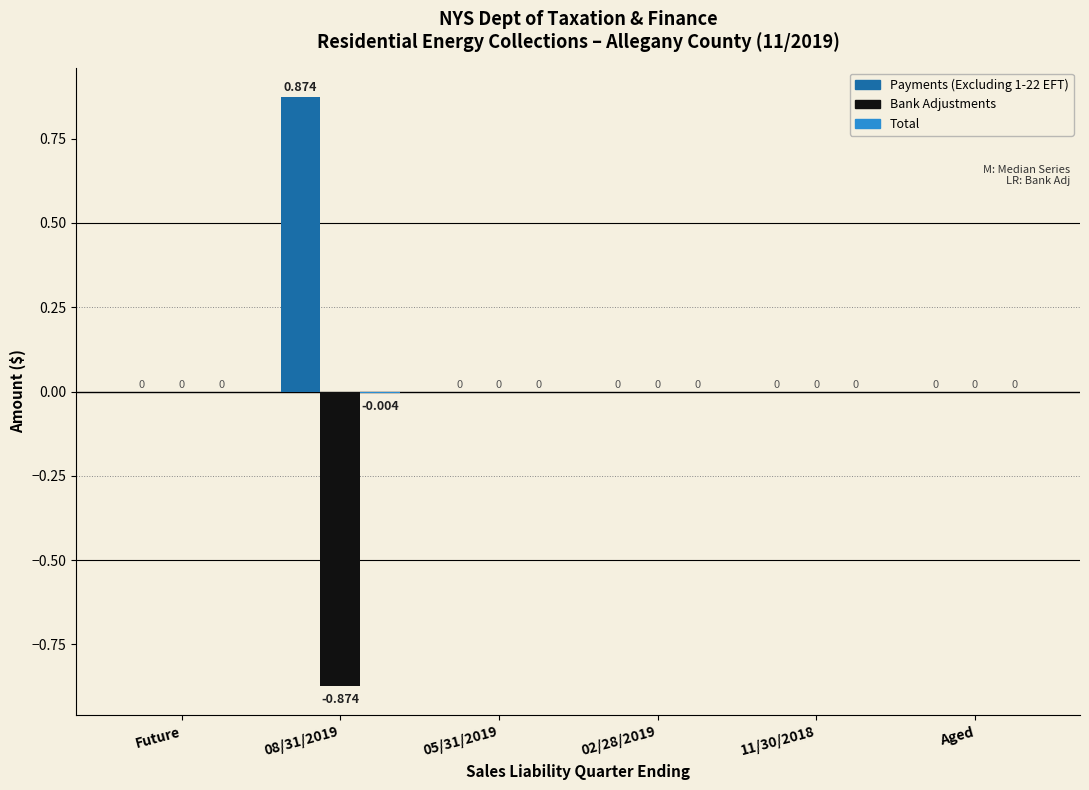

How many values in the Payments (Excluding 1-22 EFT) series exceed 0?

1